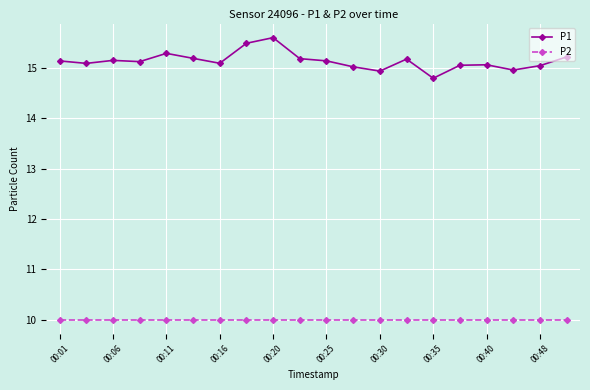

Which series has the widest spread of values?

P1